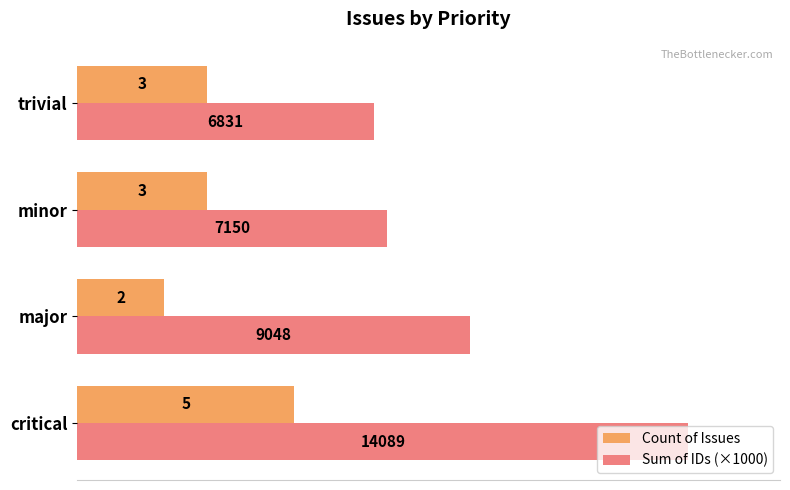

List the series in order of their peak value, lowest first.

Count of Issues, Sum of IDs (×1000)